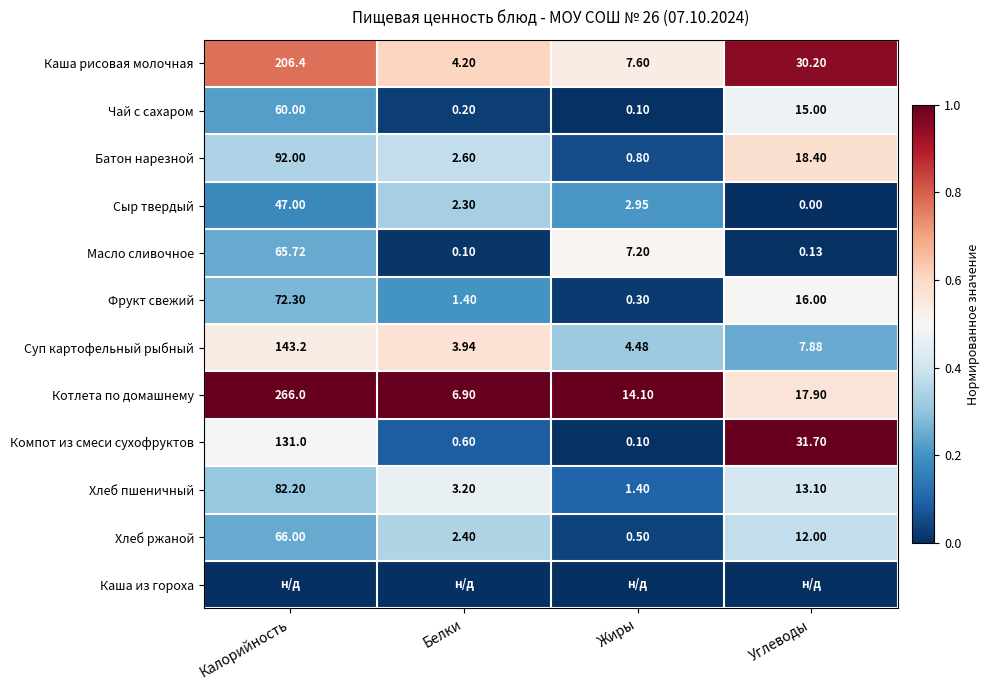

Which category has the lowest value in the Чай с сахаром series?

Жиры